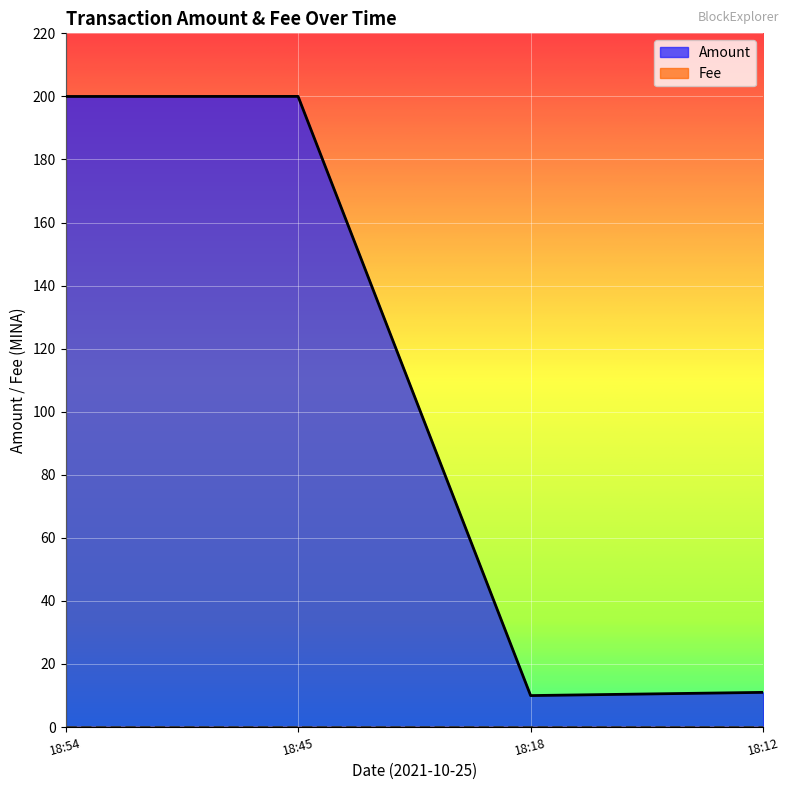

The Amount series shows 200.0 at 18:54. True or false?

True